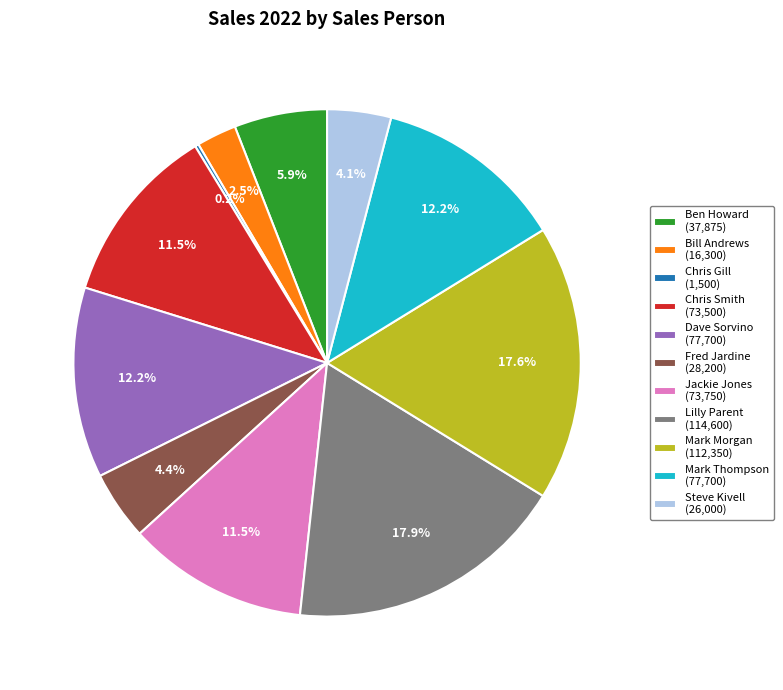

Combined, do Lilly Parent (114,600) and Jackie Jones (73,750) account for over 50%?

No